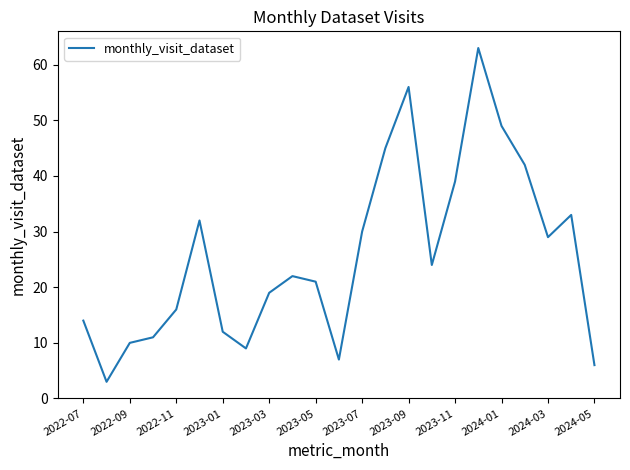

What is the difference between the maximum and minimum values?

60